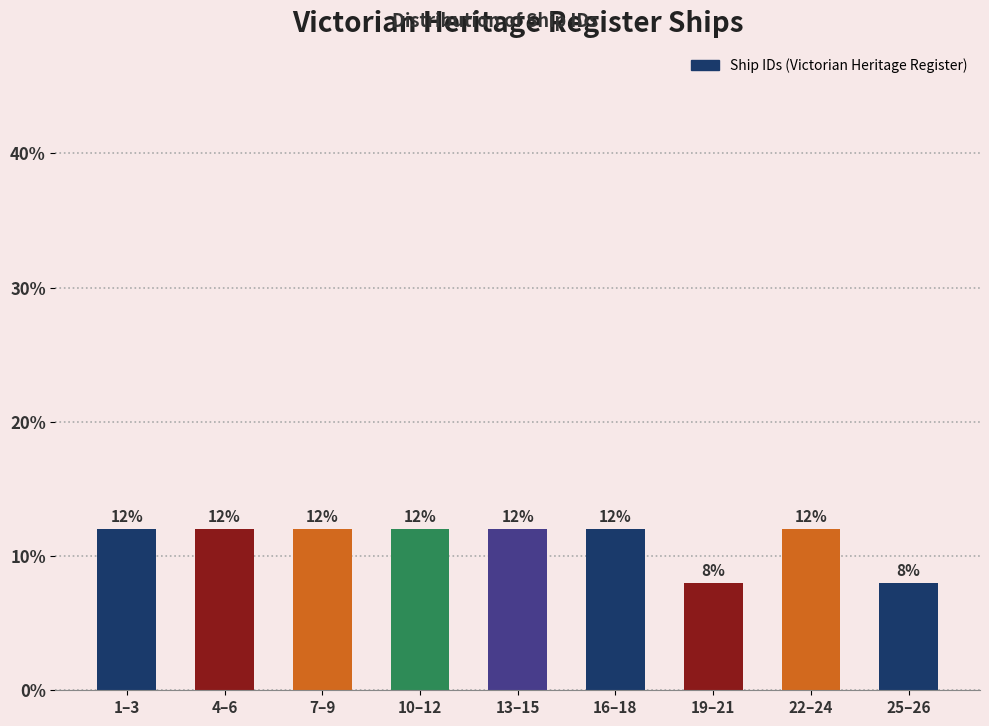

Reading right to left, extract all data points from this chart.

8	12	8	12	12	12	12	12	12